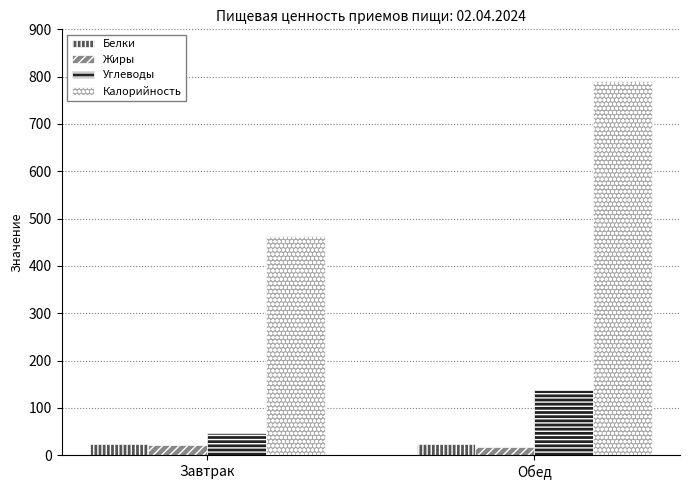

At which label is Углеводы closest to 92?

Завтрак